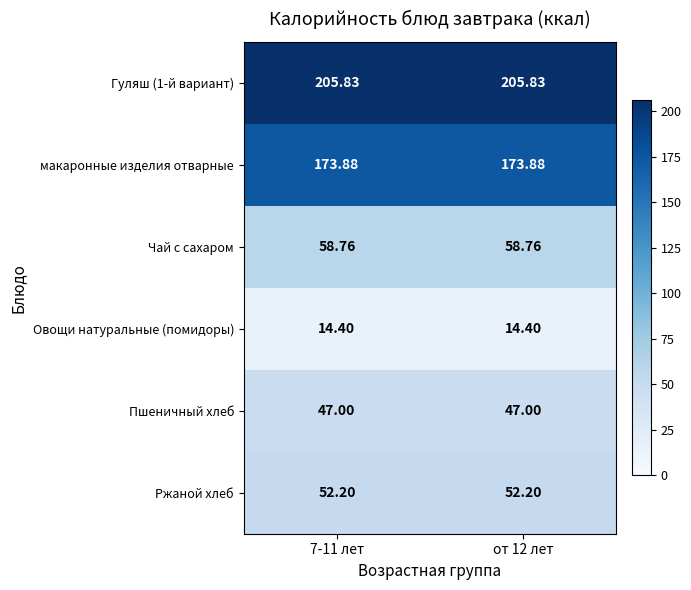

Is the value of Гуляш (1-й вариант) at 7-11 лет greater than the value of Чай с сахаром at 7-11 лет?

Yes